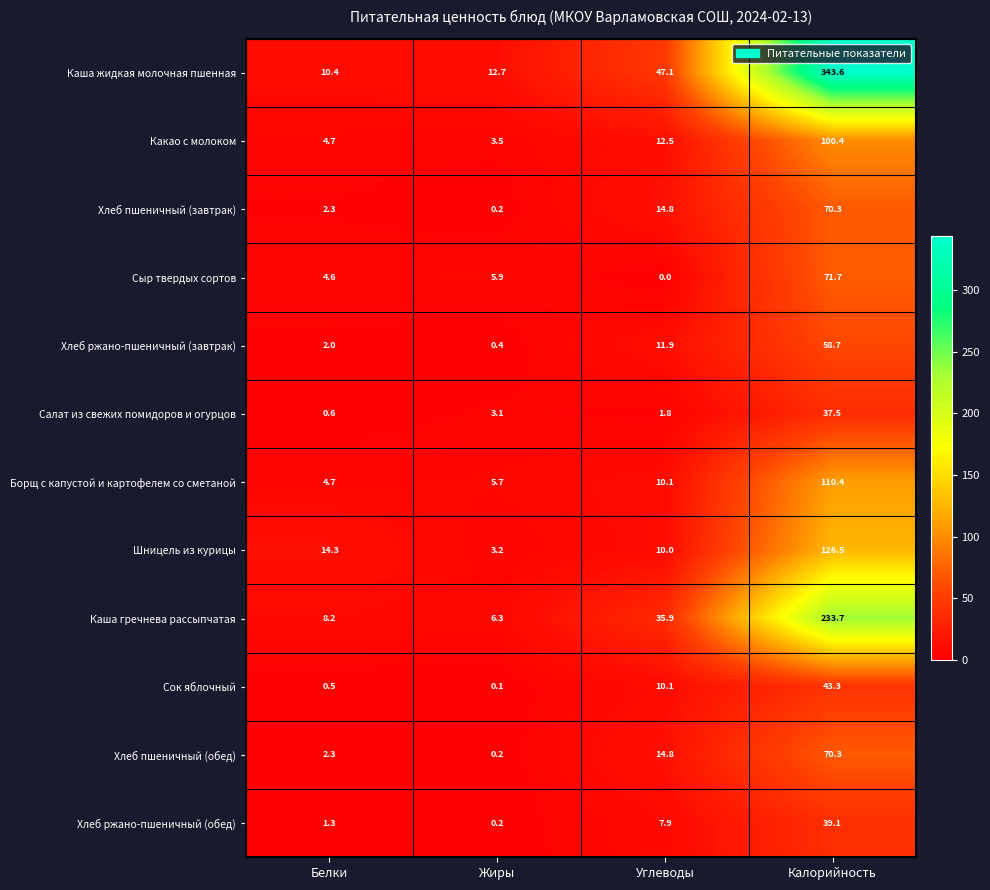

The value of Хлеб ржано-пшеничный (завтрак) at Жиры is 0.4. True or false?

True